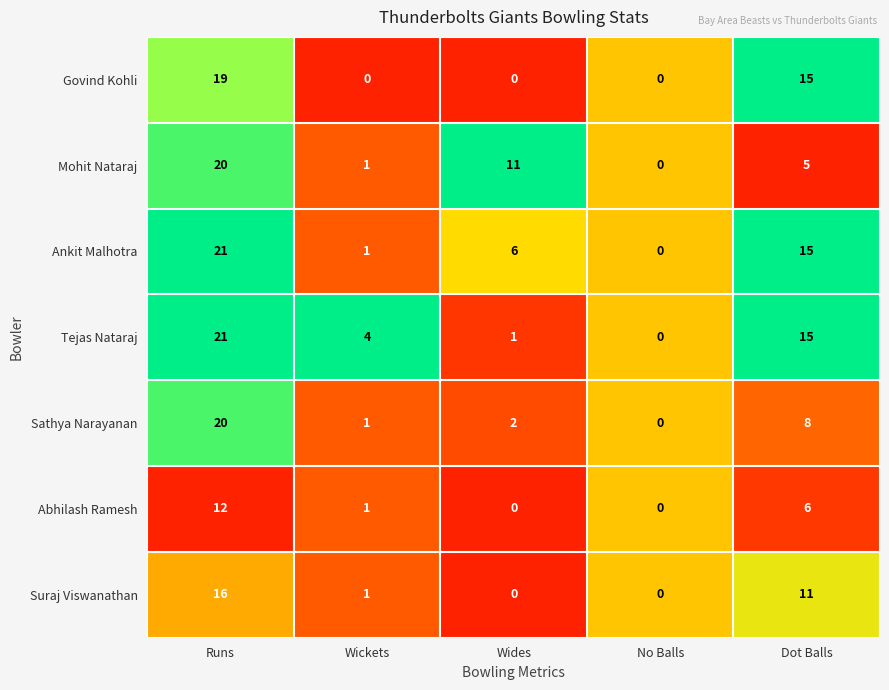

At which label does Mohit Nataraj reach its minimum?

No Balls